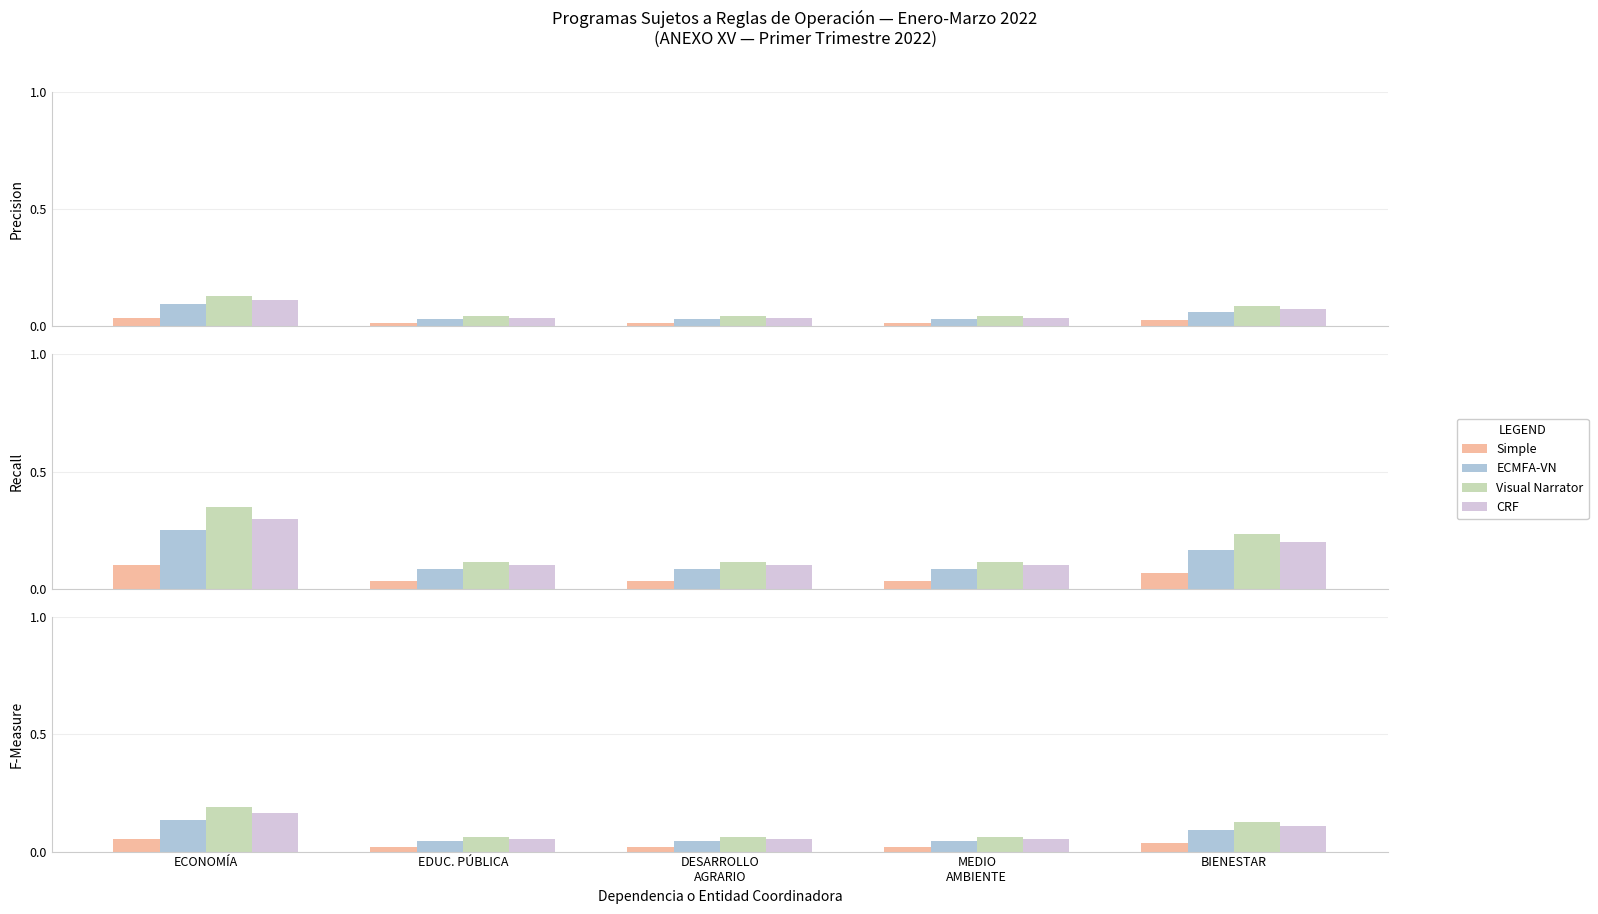

Is the value of ECMFA-VN at DESARROLLO
AGRARIO greater than the value of CRF at DESARROLLO
AGRARIO?

No